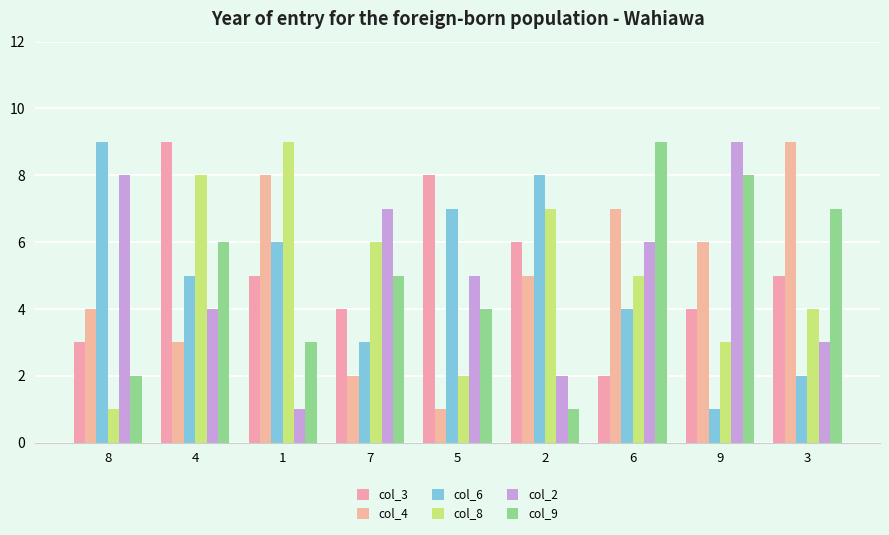

How many series are shown in this chart?

6